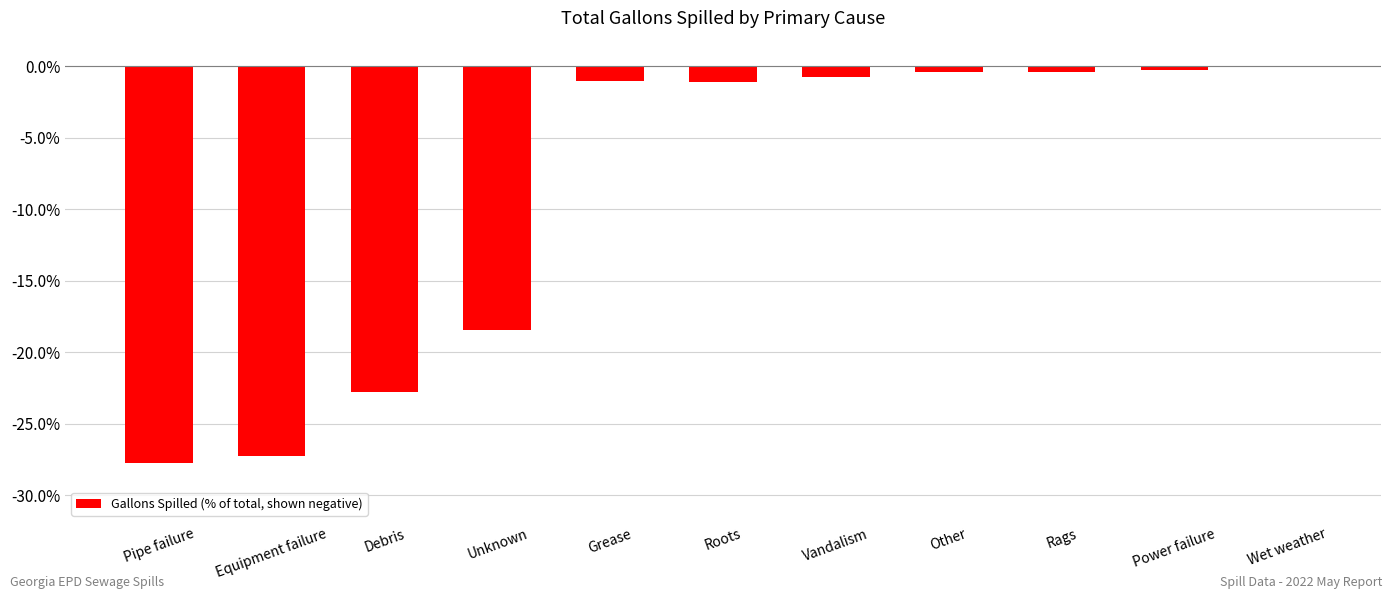

True or false: the data shows -0.0 at Wet weather.

True